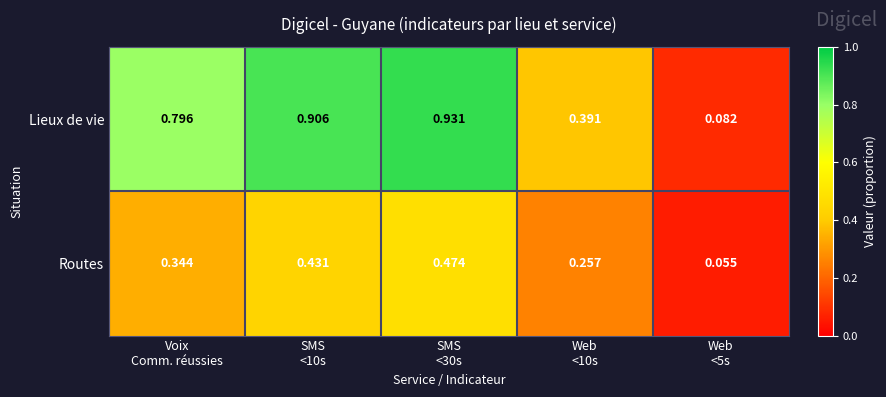

List the series in order of their peak value, lowest first.

Routes, Lieux de vie